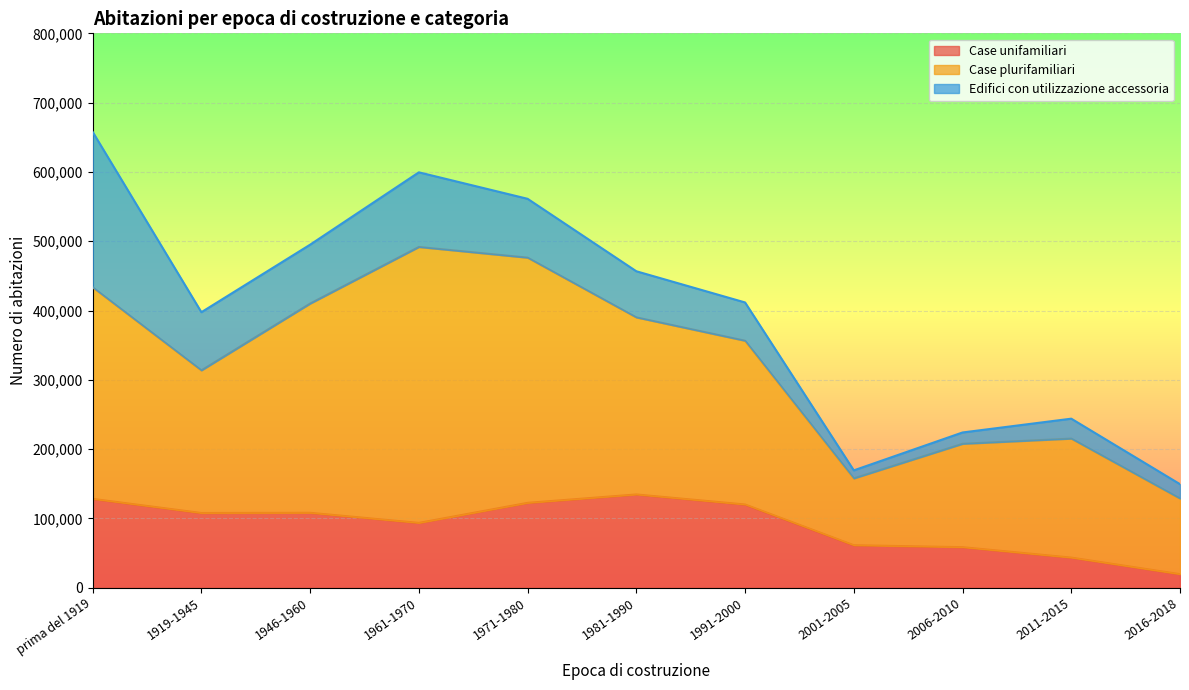

Reading left to right, transcribe all the data shown in this chart.

Case unifamiliari: prima del 1919=128237	1919-1945=107844	1946-1960=108131	1961-1970=93576	1971-1980=122493	1981-1990=134603	1991-2000=120129	2001-2005=61352	2006-2010=58546	2011-2015=43481	2016-2018=19607
Case plurifamiliari: prima del 1919=305329	1919-1945=205855	1946-1960=301938	1961-1970=398158	1971-1980=353814	1981-1990=255528	1991-2000=236311	2001-2005=96488	2006-2010=149177	2011-2015=171763	2016-2018=109158
Edifici con utilizzazione accessoria: prima del 1919=224229	1919-1945=83907	1946-1960=84982	1961-1970=107711	1971-1980=84927	1981-1990=66552	1991-2000=55235	2001-2005=11532	2006-2010=16327	2011-2015=28718	2016-2018=20672